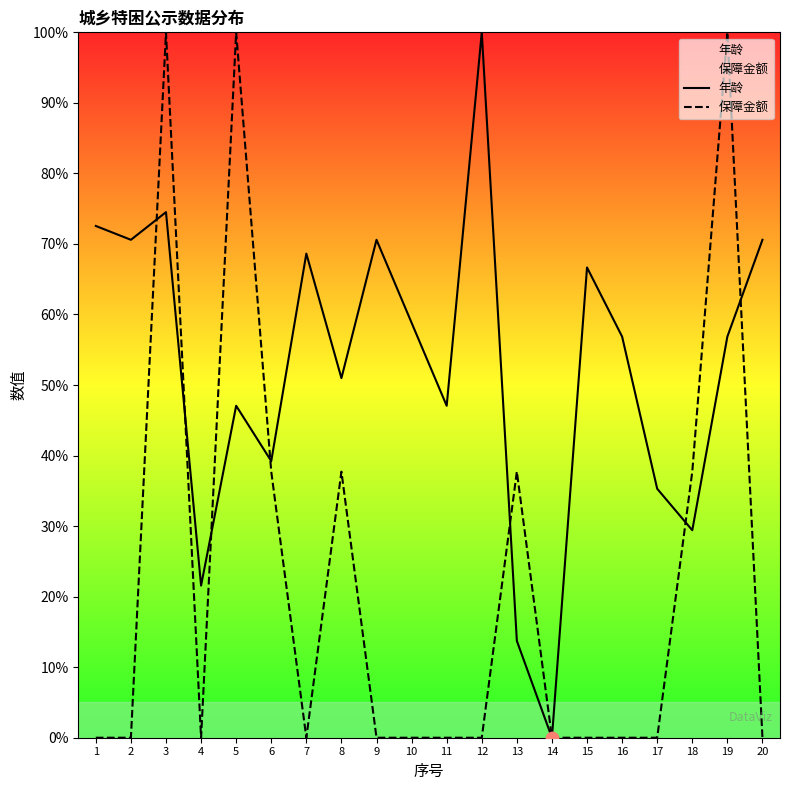

What is the total value across all series at 17?

35.3